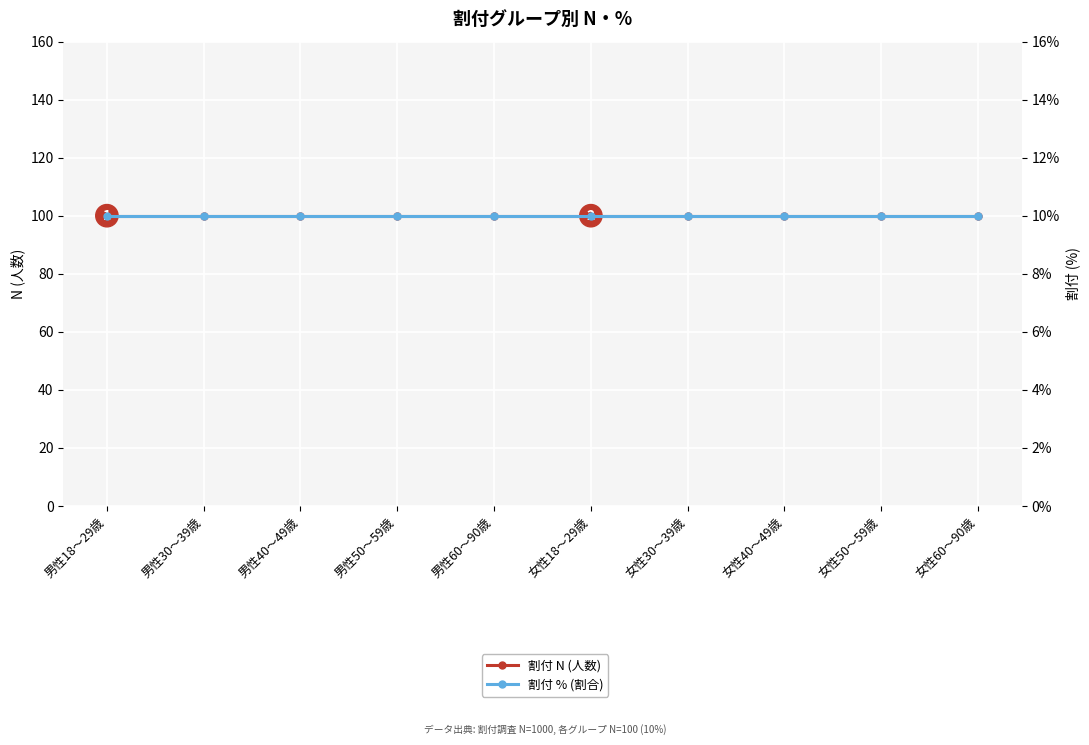

How many series are shown in this chart?

2